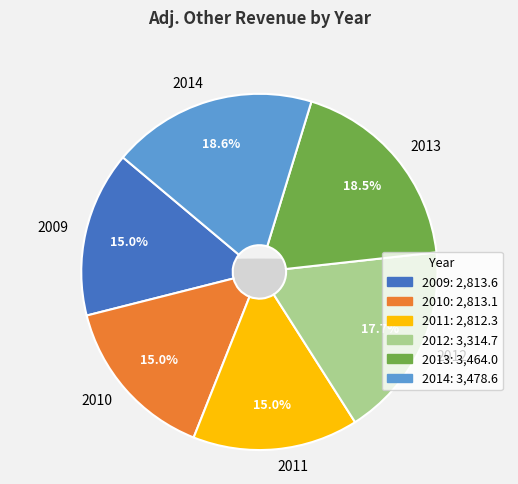

How many slices are in this pie chart?

6